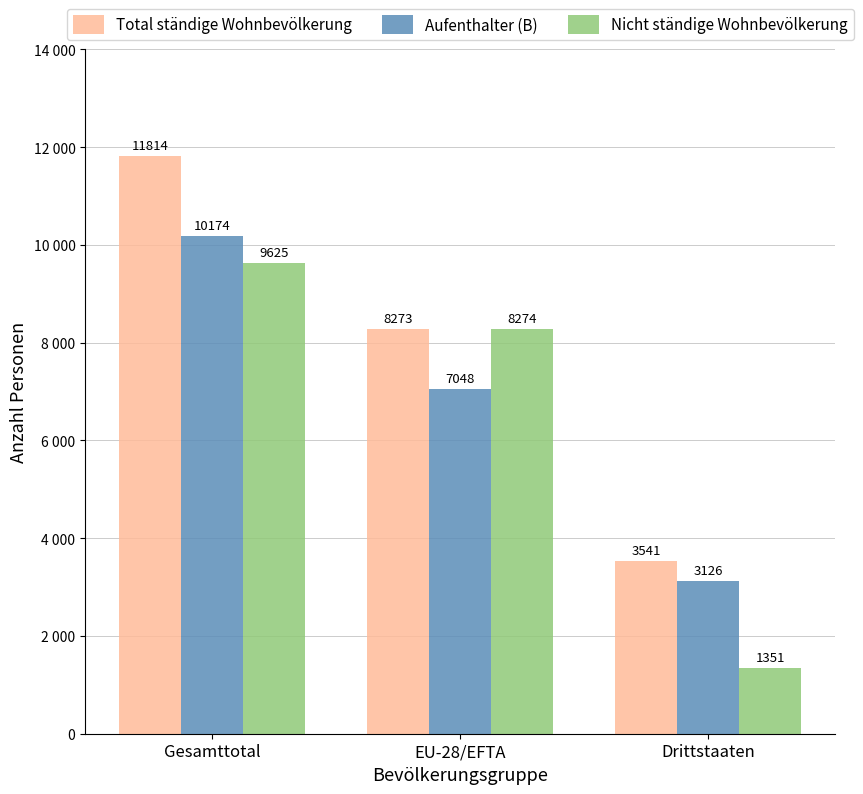

What is the spread (max minus min) of values at Drittstaaten?

2190